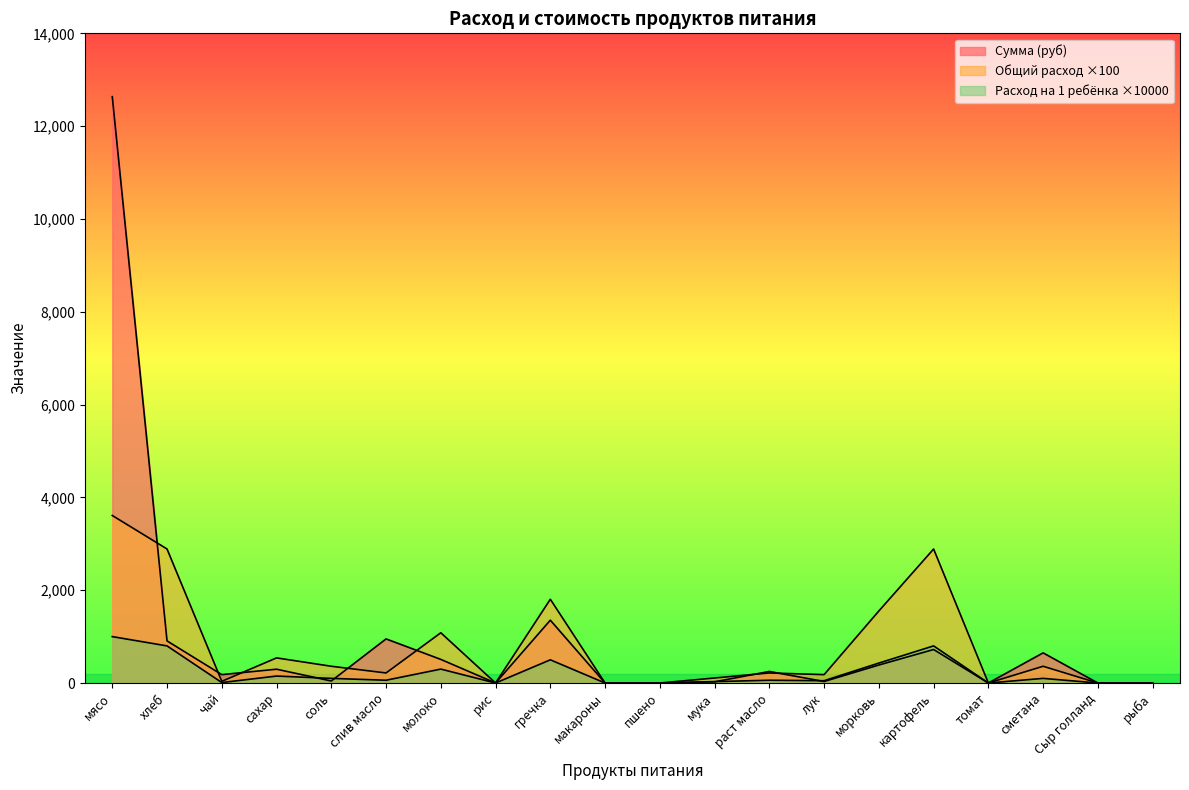

Which series has the widest spread of values?

Сумма (руб)